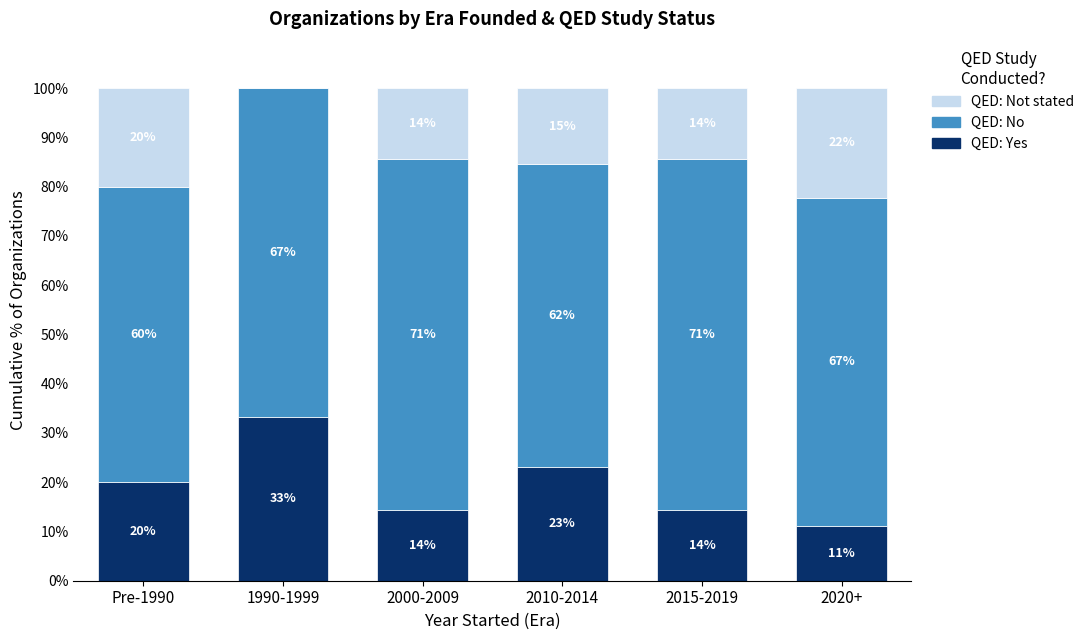

Rank the series by their maximum value, from highest to lowest.

QED: No, QED: Yes, QED: Not stated